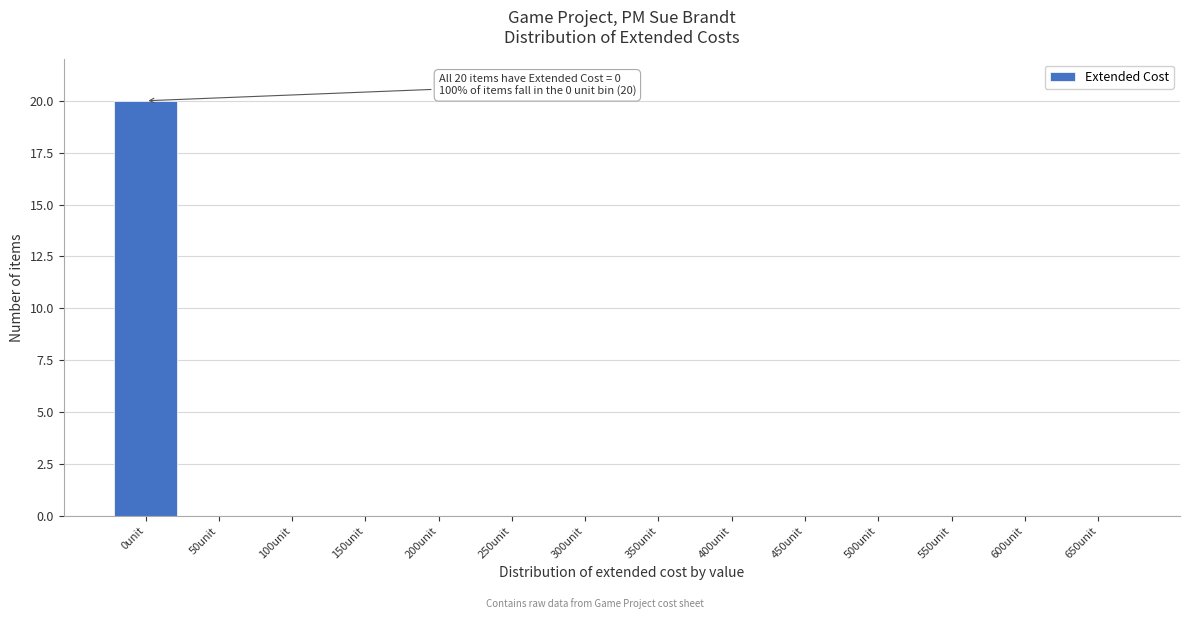

Reading right to left, transcribe all the data shown in this chart.

650unit=0	600unit=0	550unit=0	500unit=0	450unit=0	400unit=0	350unit=0	300unit=0	250unit=0	200unit=0	150unit=0	100unit=0	50unit=0	0unit=20